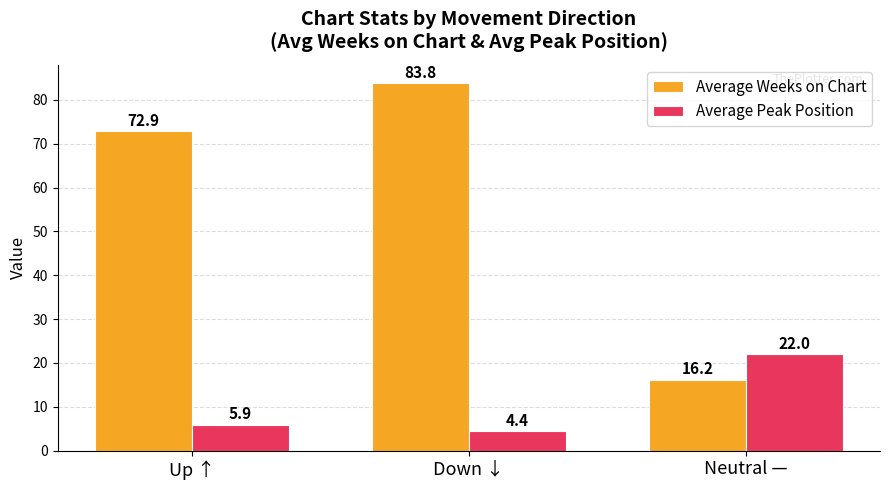

What is the label of the 1st bar from the right?

Neutral —